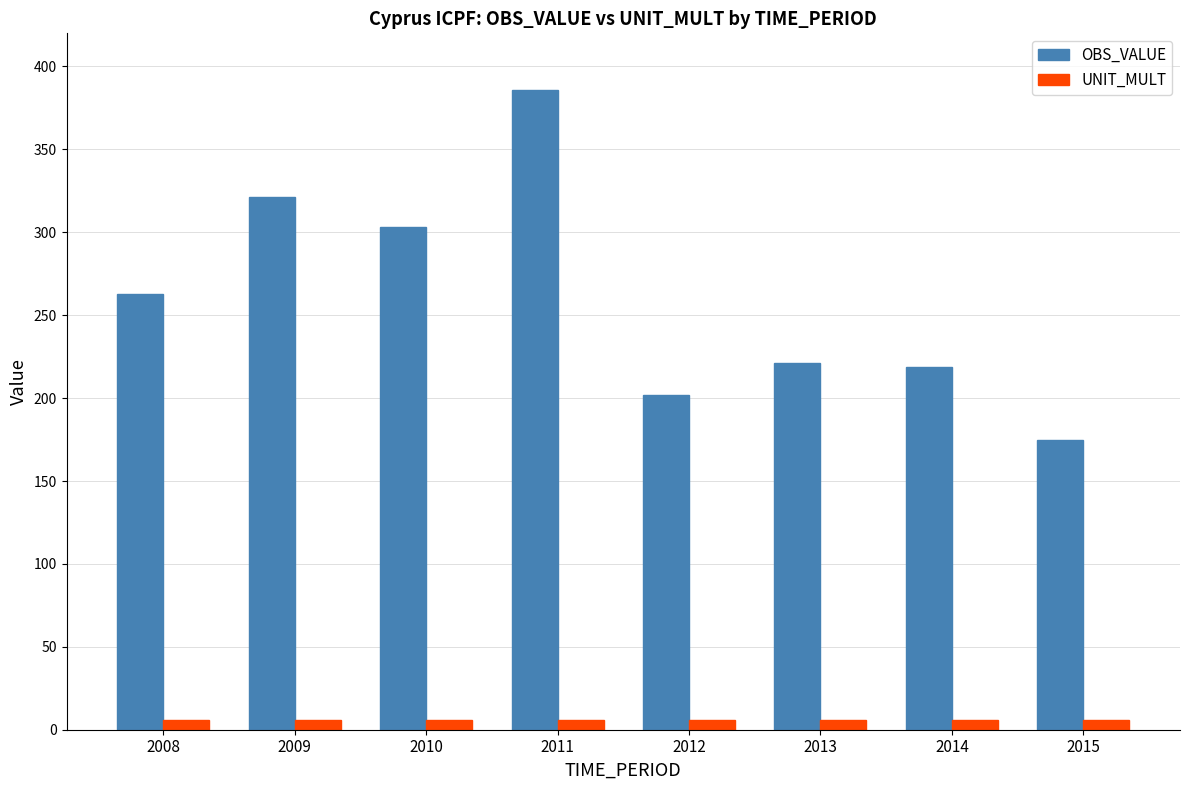

Is the value of OBS_VALUE at 2009 greater than the value of UNIT_MULT at 2010?

Yes